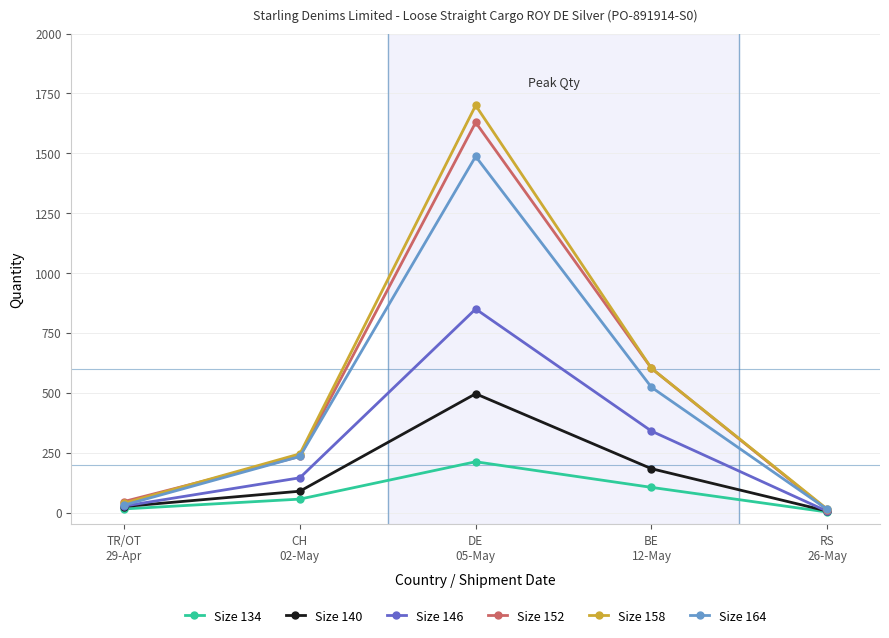

True or false: Size 134 has more than 1 points higher than both neighbors.

False